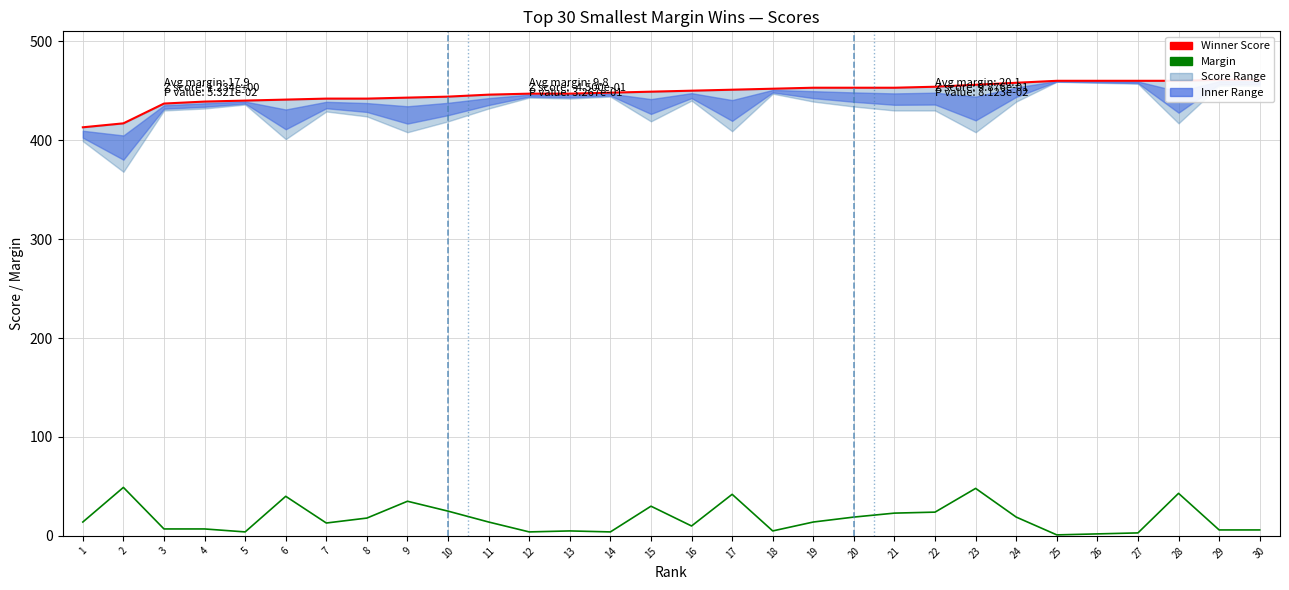

The value of Margin at 3 is 4. True or false?

False